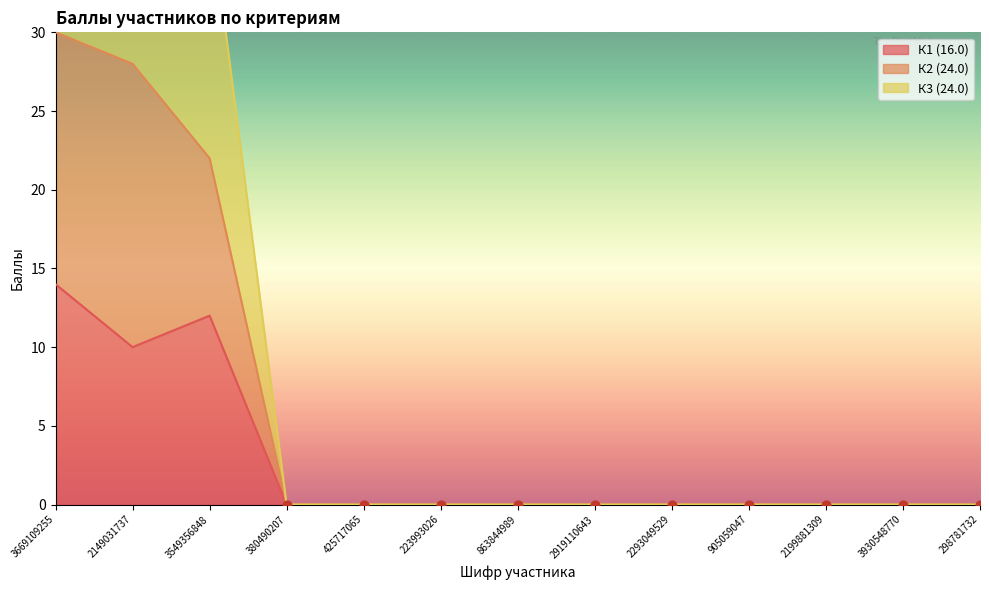

Which series contains the lowest Y value?

К1 (16.0)